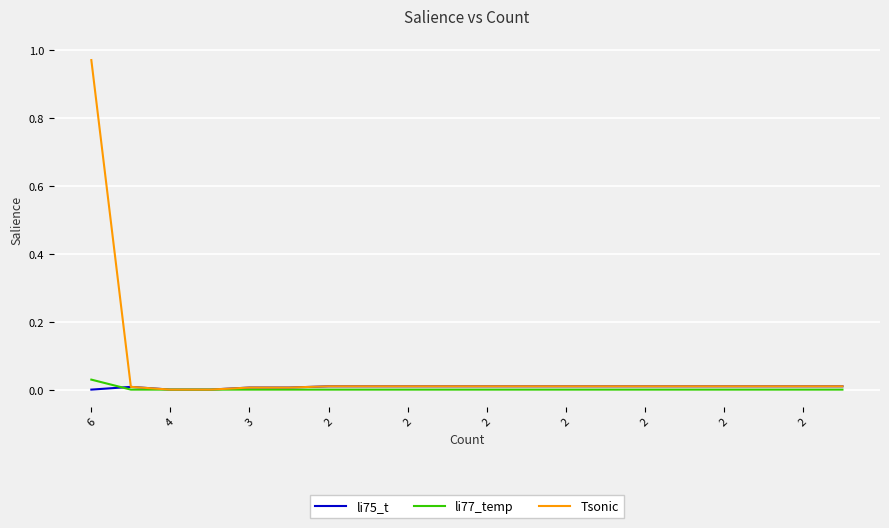

What are all the series names shown in the legend?

li75_t, li77_temp, Tsonic